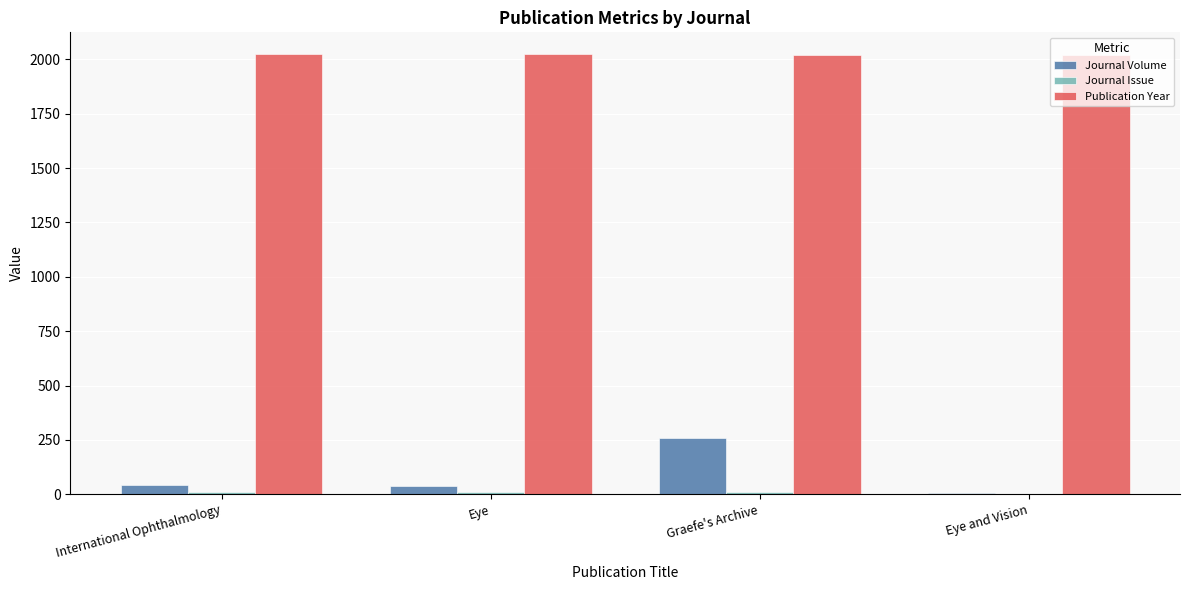

What is the maximum value for Publication Year?

2023